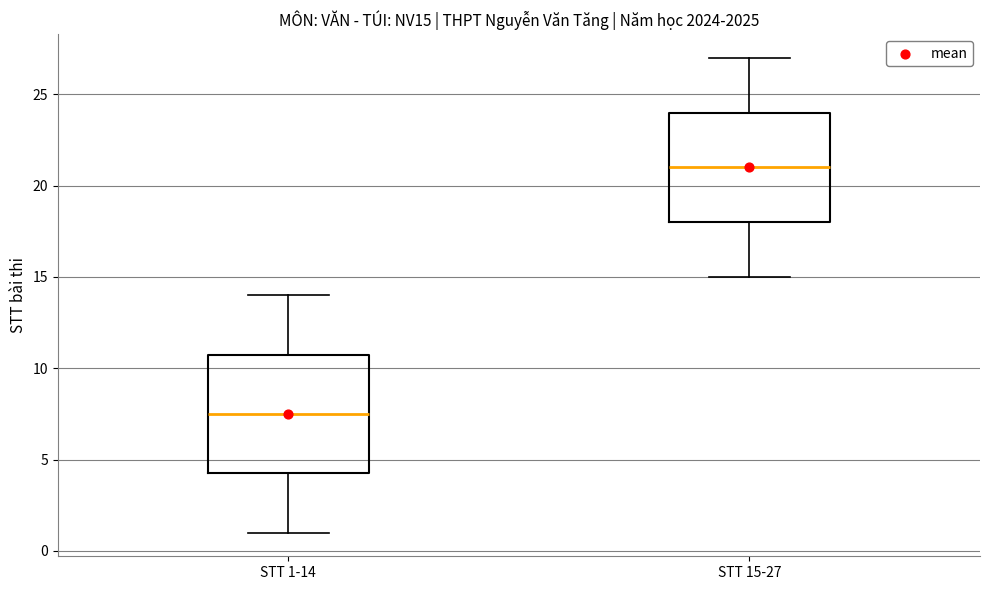

Which box is the tallest, from its lower edge to its upper edge?

STT 1-14